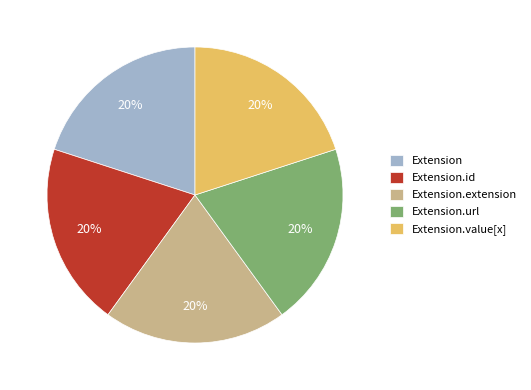

Is it true that Extension.value[x] is 20% of the pie?

True